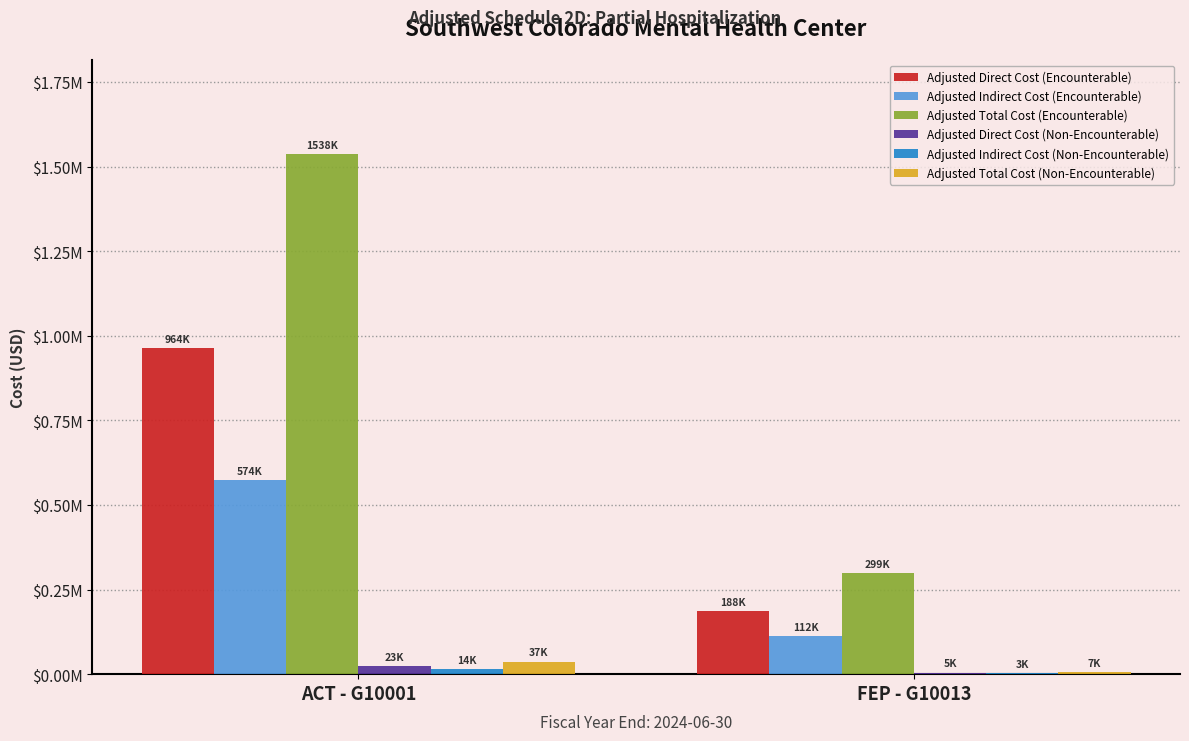

What are all the series names shown in the legend?

Adjusted Direct Cost (Encounterable), Adjusted Indirect Cost (Encounterable), Adjusted Total Cost (Encounterable), Adjusted Direct Cost (Non-Encounterable), Adjusted Indirect Cost (Non-Encounterable), Adjusted Total Cost (Non-Encounterable)